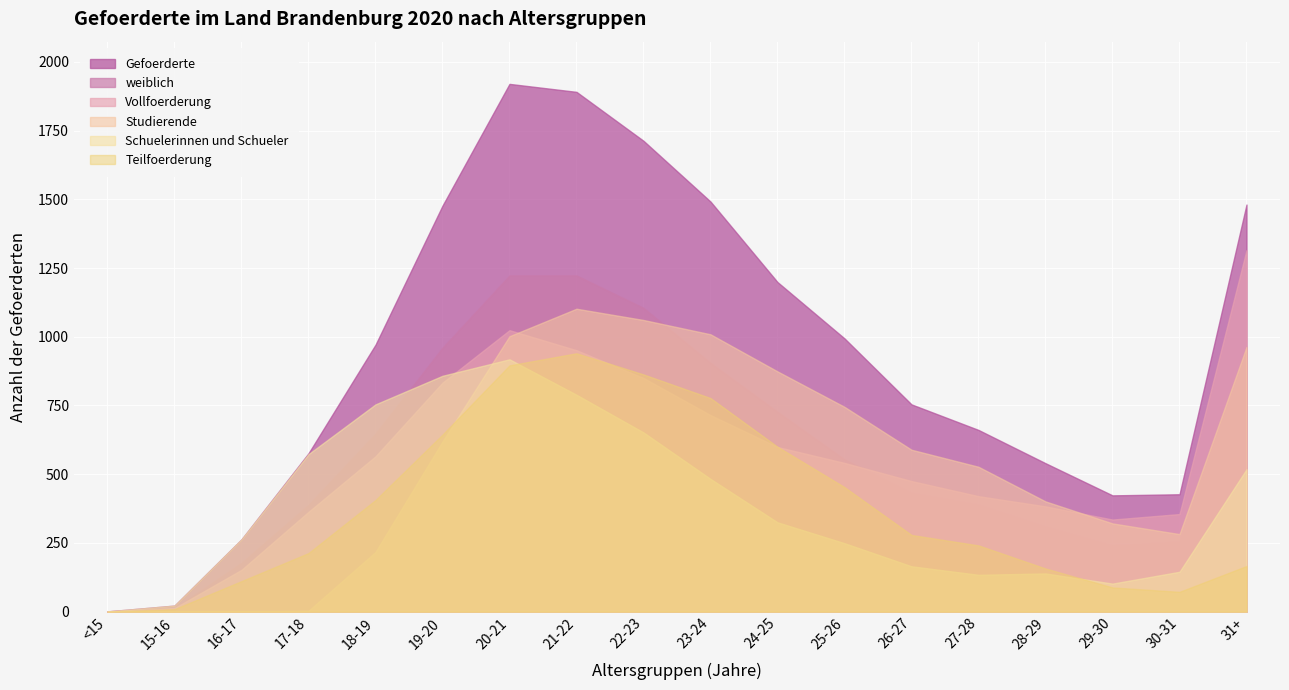

What are all the series names shown in the legend?

Gefoerderte, weiblich, Vollfoerderung, Studierende, Schuelerinnen und Schueler, Teilfoerderung